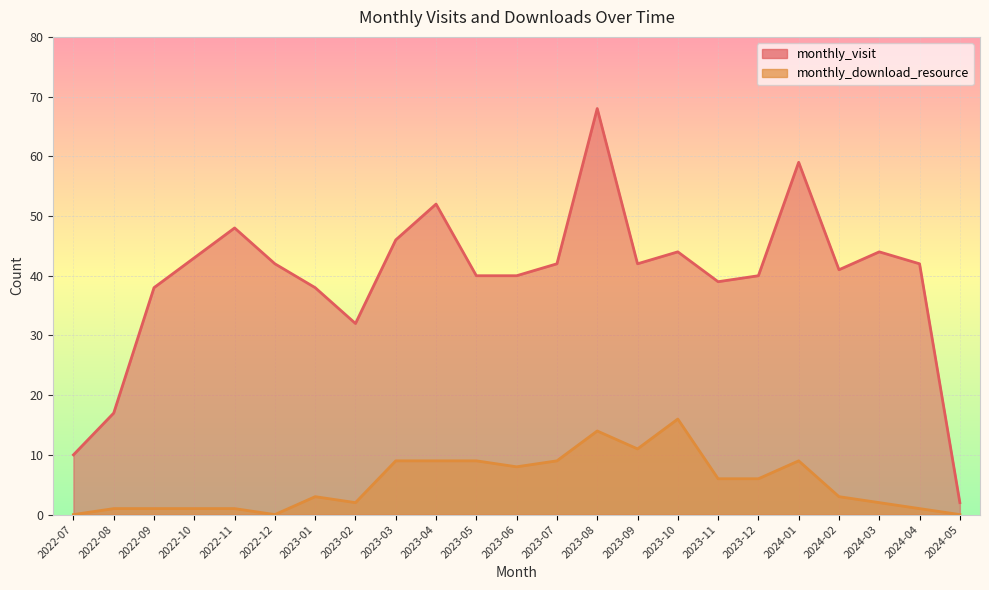

Rank the series at 2023-12 from highest to lowest value.

monthly_visit, monthly_download_resource